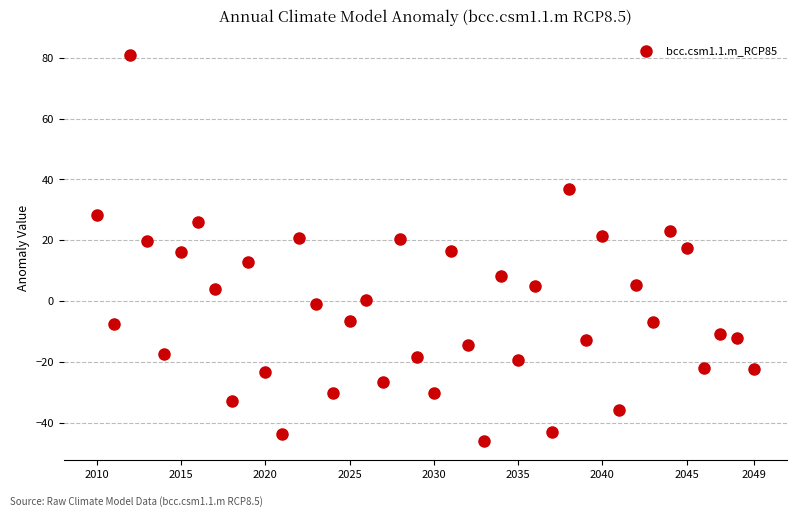

What is the range of Y values (max minus min)?

126.8